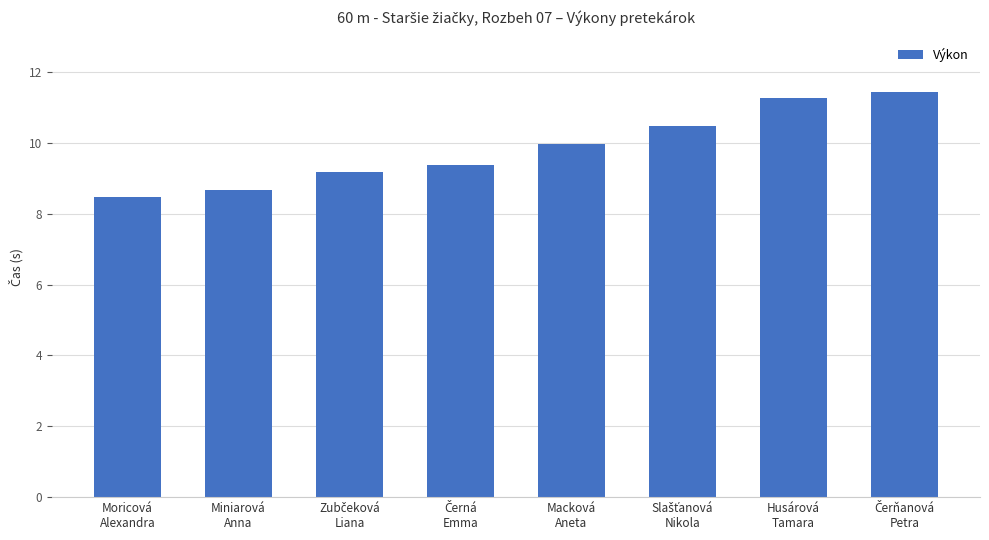

Which label corresponds to the smallest value in the chart?

Moricová
Alexandra